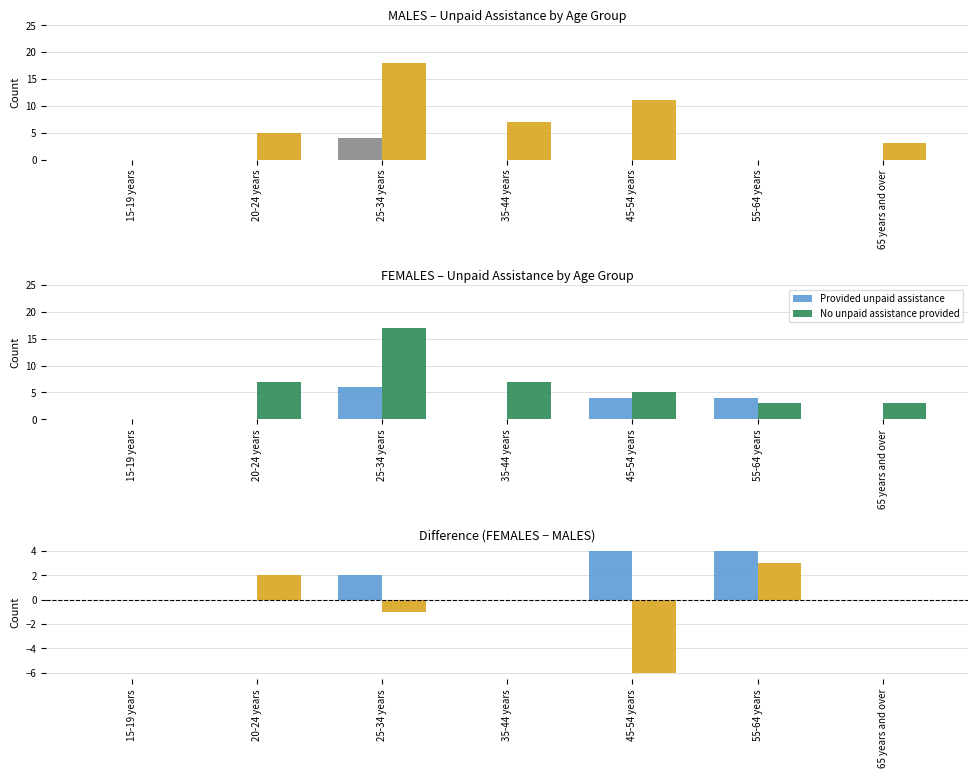

What is the spread (max minus min) of values at 65 years and over?

3